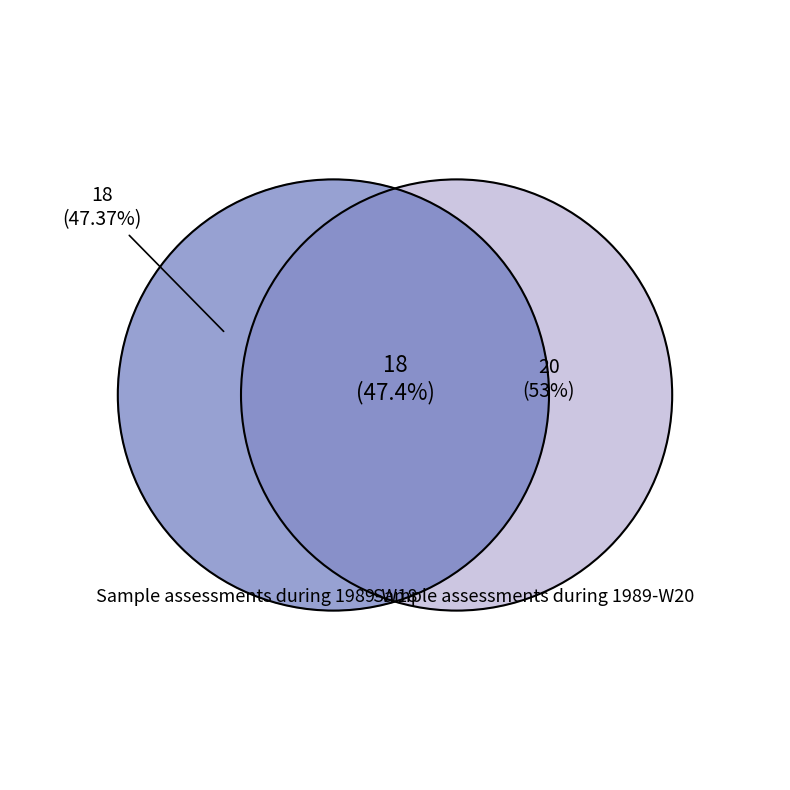

Is Sample assessments during 1989-W20 the majority of the pie?

Yes